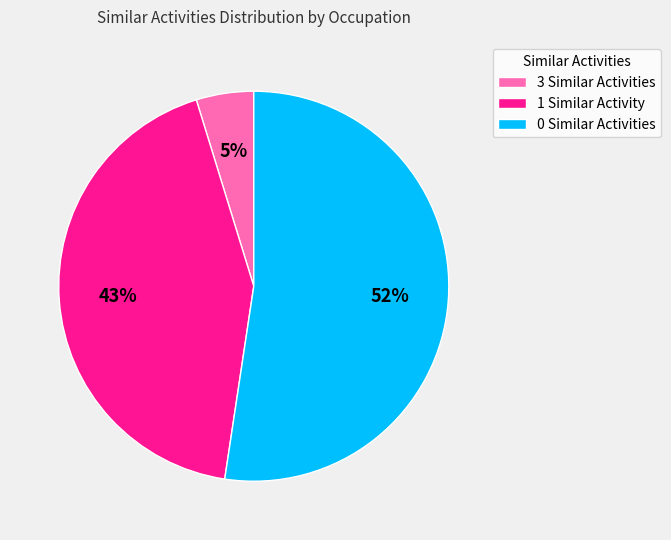

Do 1 Similar Activity and 0 Similar Activities together represent more than half of the pie?

Yes